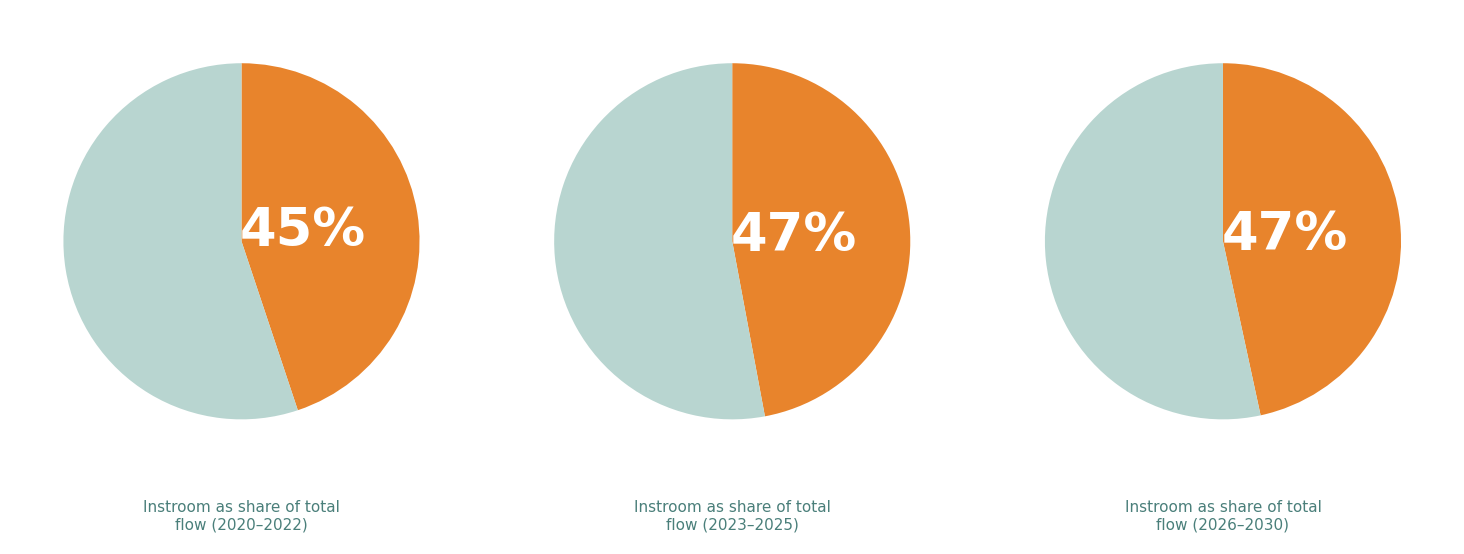

To the nearest percent, what is the difference between the largest and smallest slice percentages?

2%